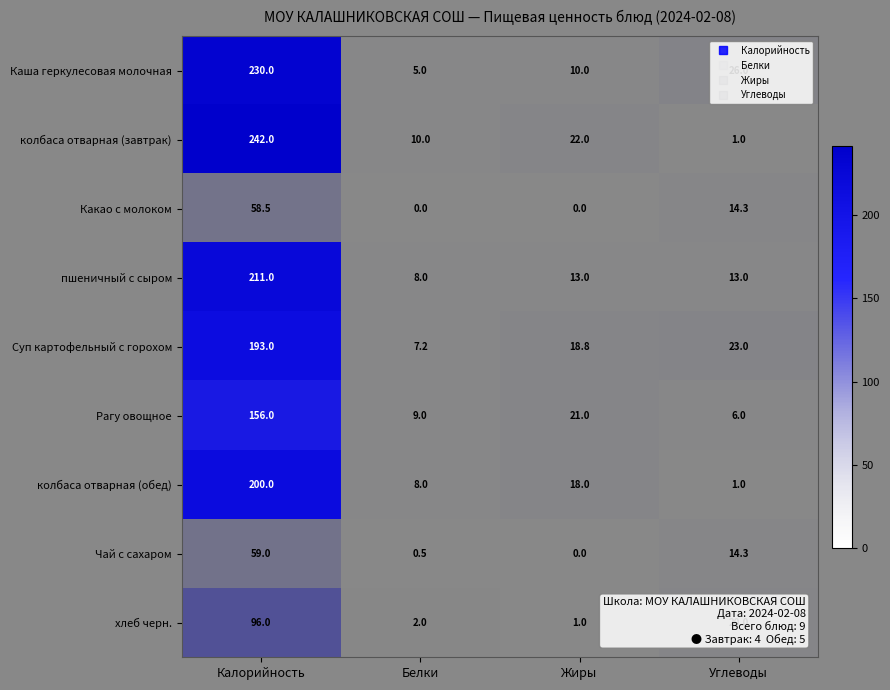

What is the greatest value displayed?

242.0